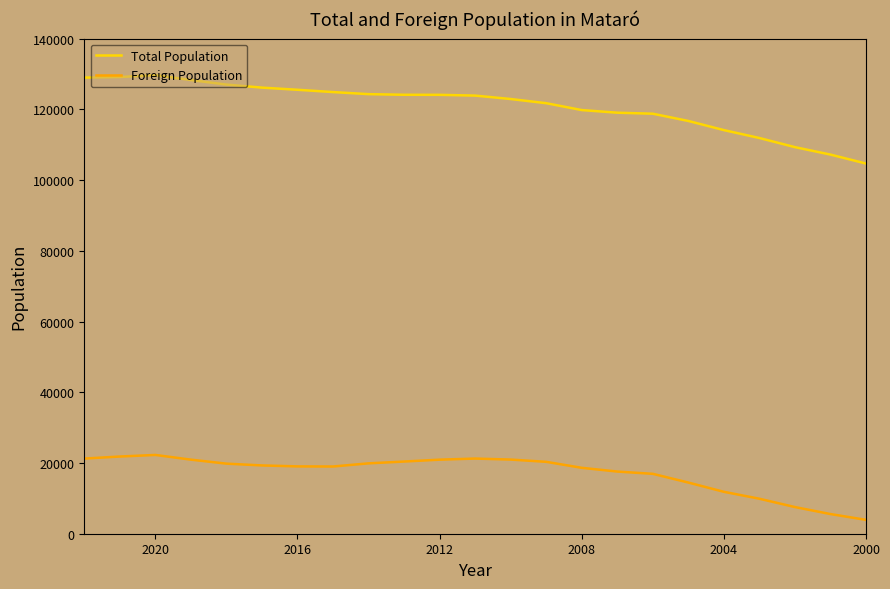

What is the difference between the maximum and minimum values in the Total Population series?

25002